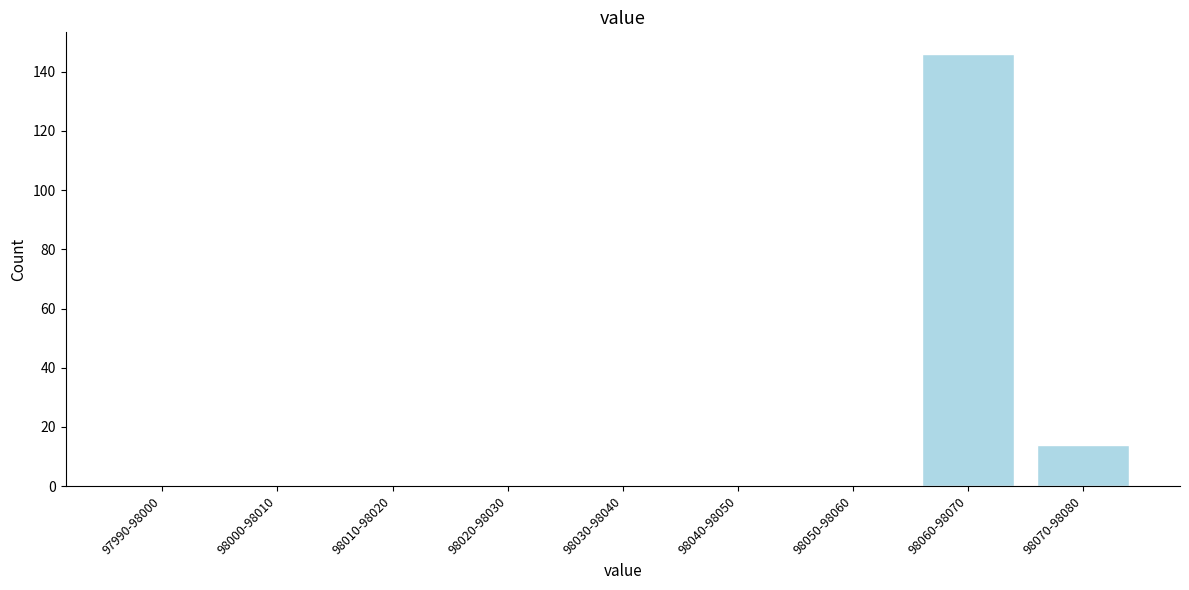

Reading right to left, what are all the values shown in this chart?

98070-98080=14	98060-98070=146	98050-98060=0	98040-98050=0	98030-98040=0	98020-98030=0	98010-98020=0	98000-98010=0	97990-98000=0